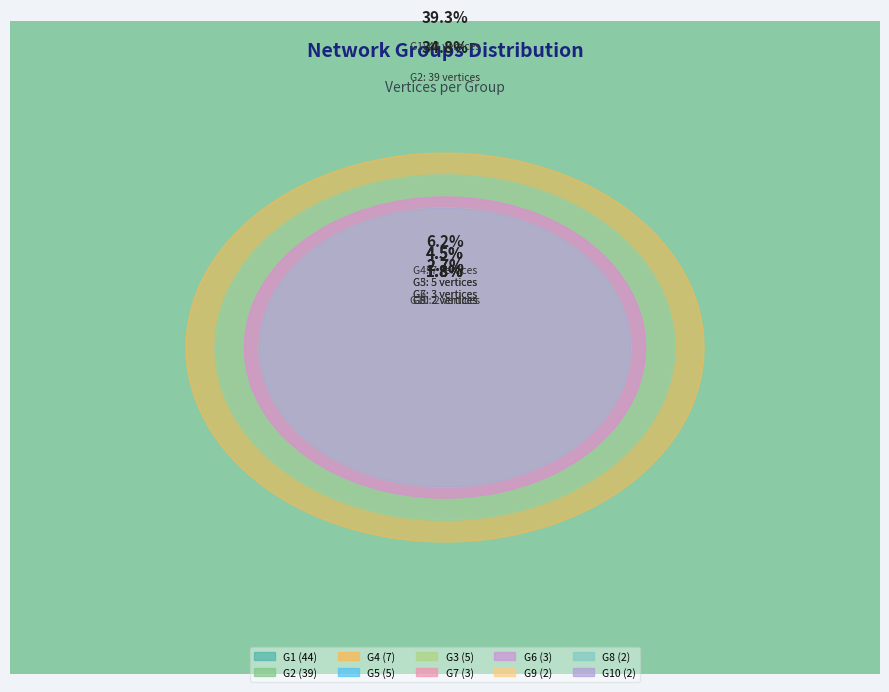

To the nearest percent, what is the difference between the largest and smallest slice percentages?

38%